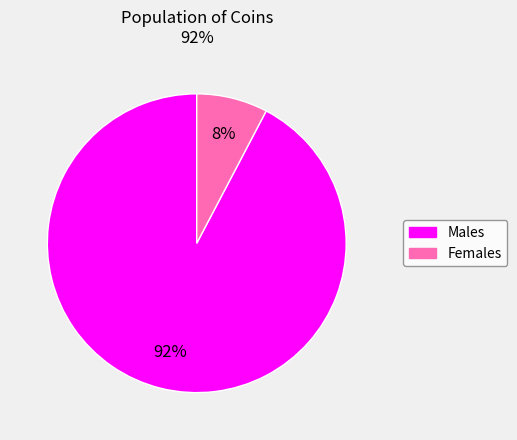

How many slices are in this pie chart?

2